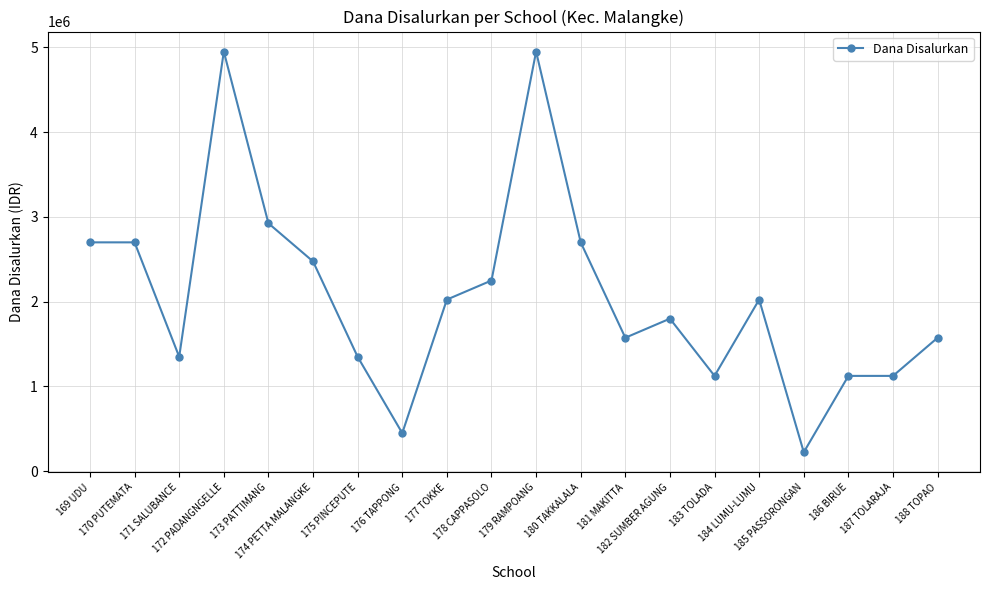

What is the difference between the second highest and minimum values?

4725000